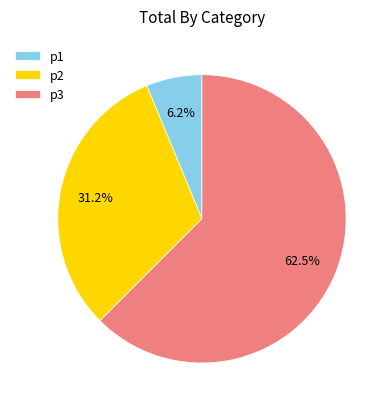

How many slices are in this pie chart?

3